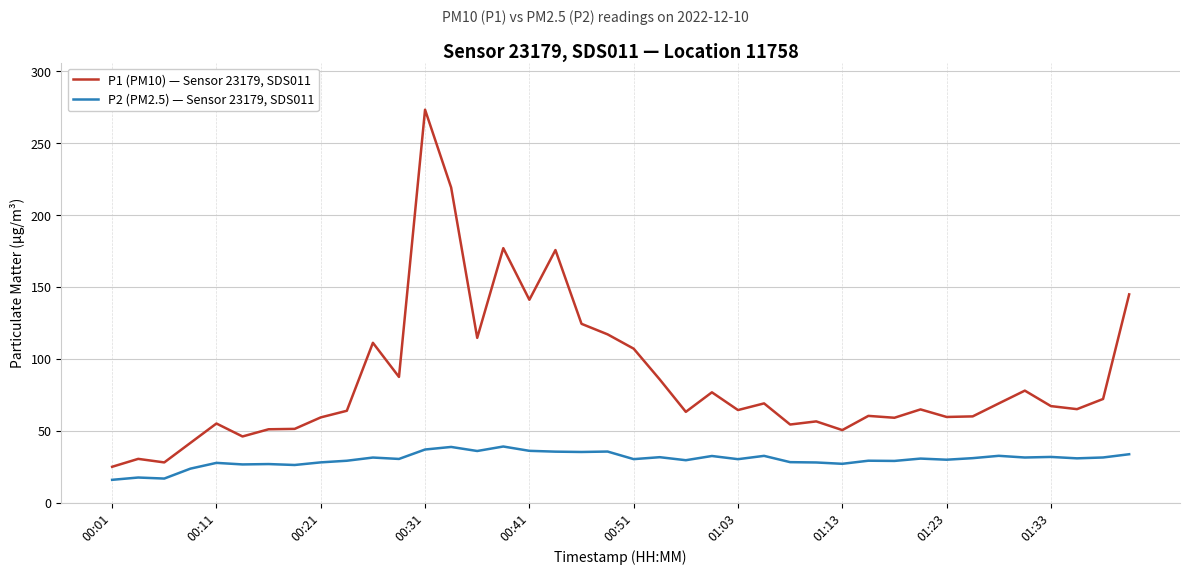

True or false: P1 (PM10) — Sensor 23179, SDS011 and P2 (PM2.5) — Sensor 23179, SDS011 intersect in this chart.

False